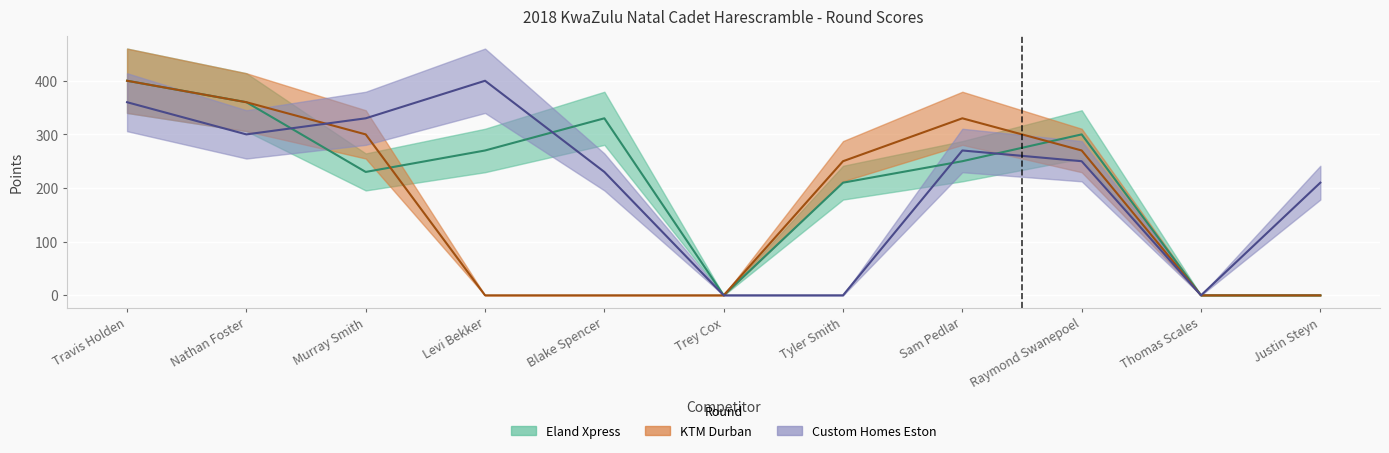

Rank the categories by Custom Homes Eston value from lowest to highest.

Trey Cox, Tyler Smith, Thomas Scales, Justin Steyn, Blake Spencer, Raymond Swanepoel, Sam Pedlar, Nathan Foster, Murray Smith, Travis Holden, Levi Bekker